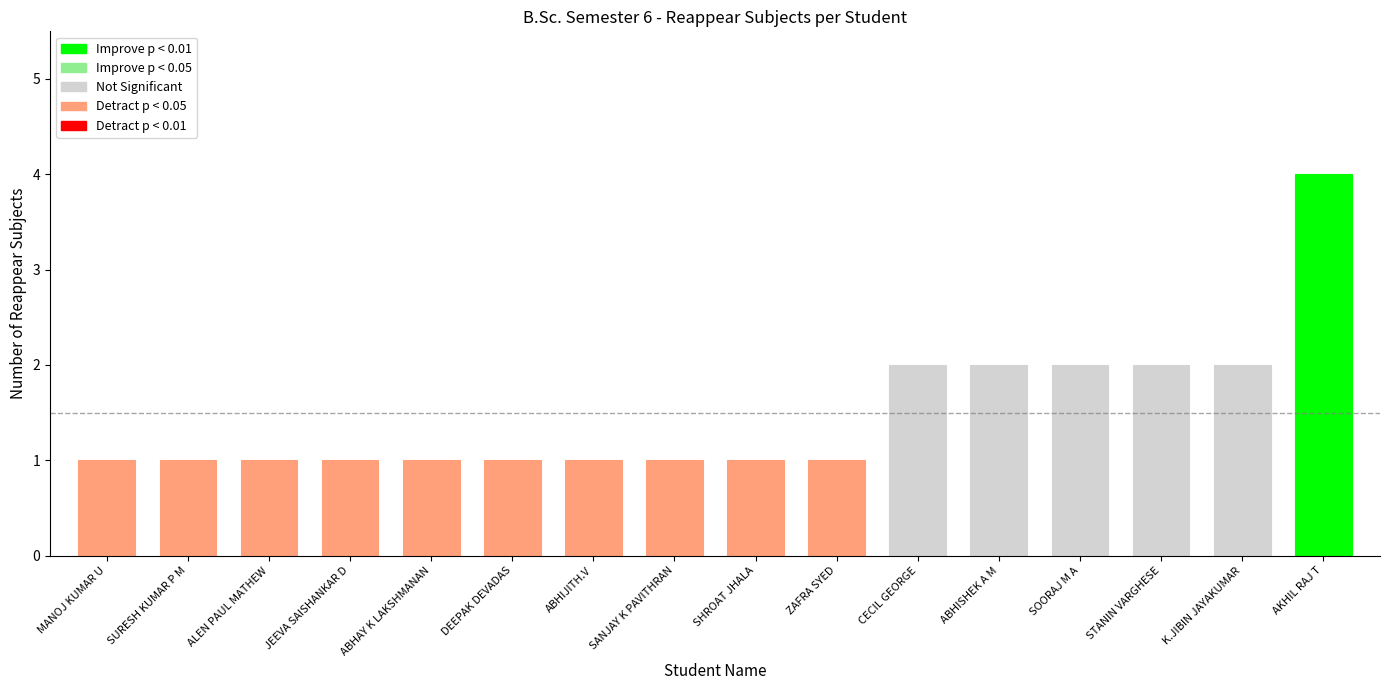

What is the greatest value displayed?

4